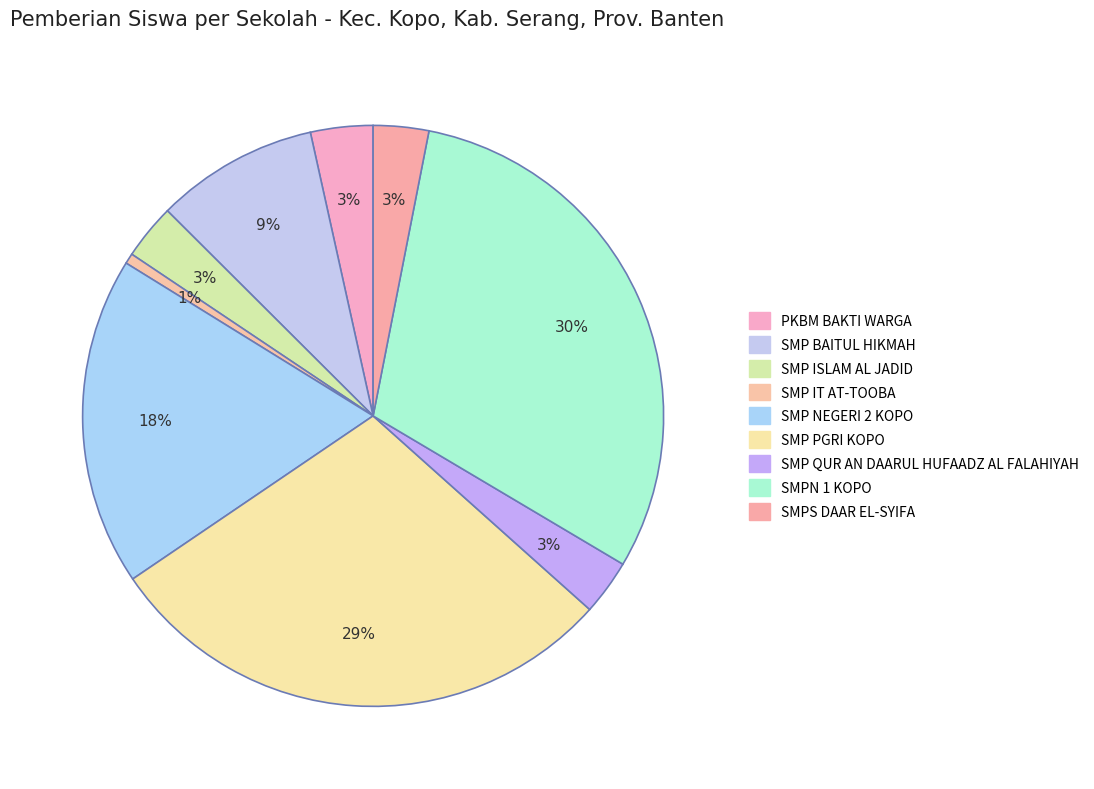

To the nearest percent, what portion does SMPN 1 KOPO represent?

30%